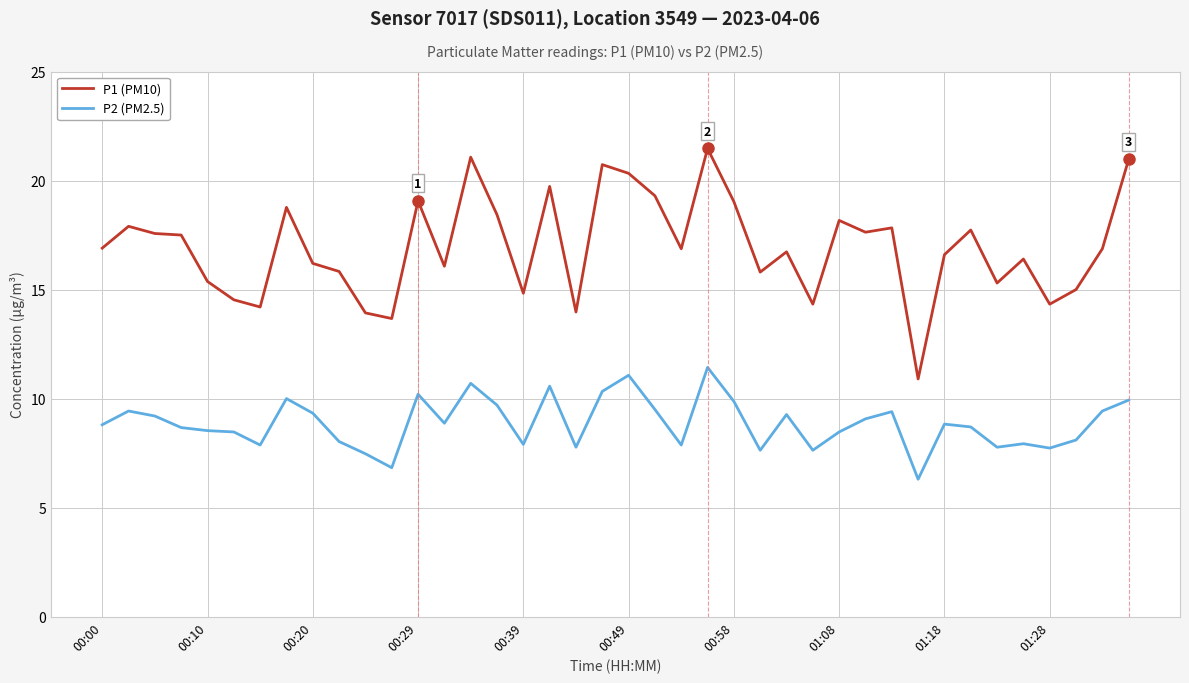

Rank the series by their maximum value, from highest to lowest.

P1 (PM10), P2 (PM2.5)